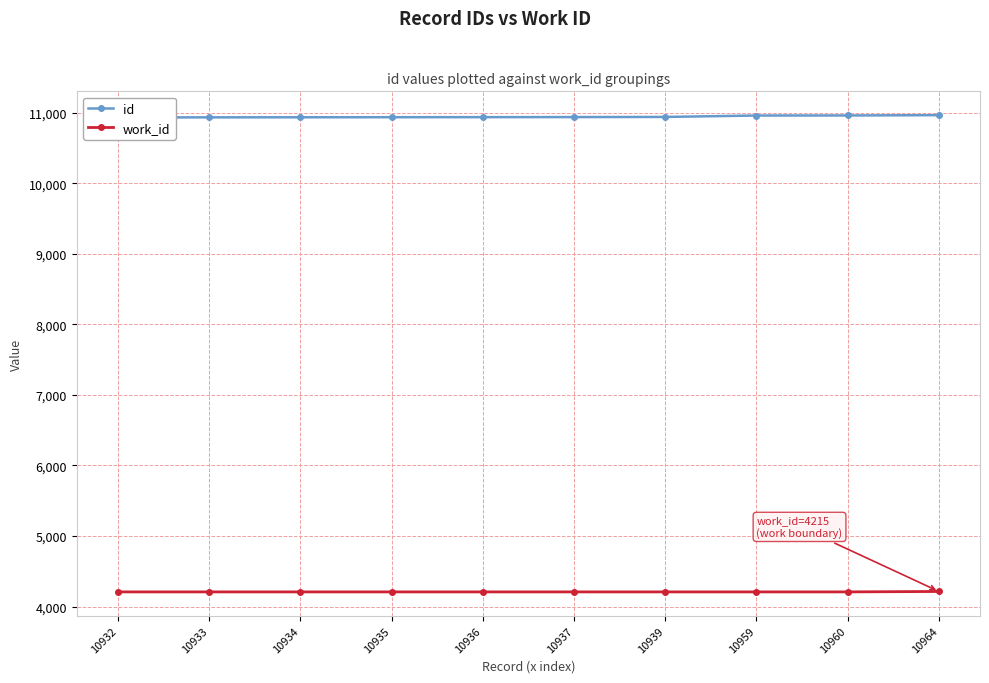

What is the sum of the id values at 10937 and 10960?

21897